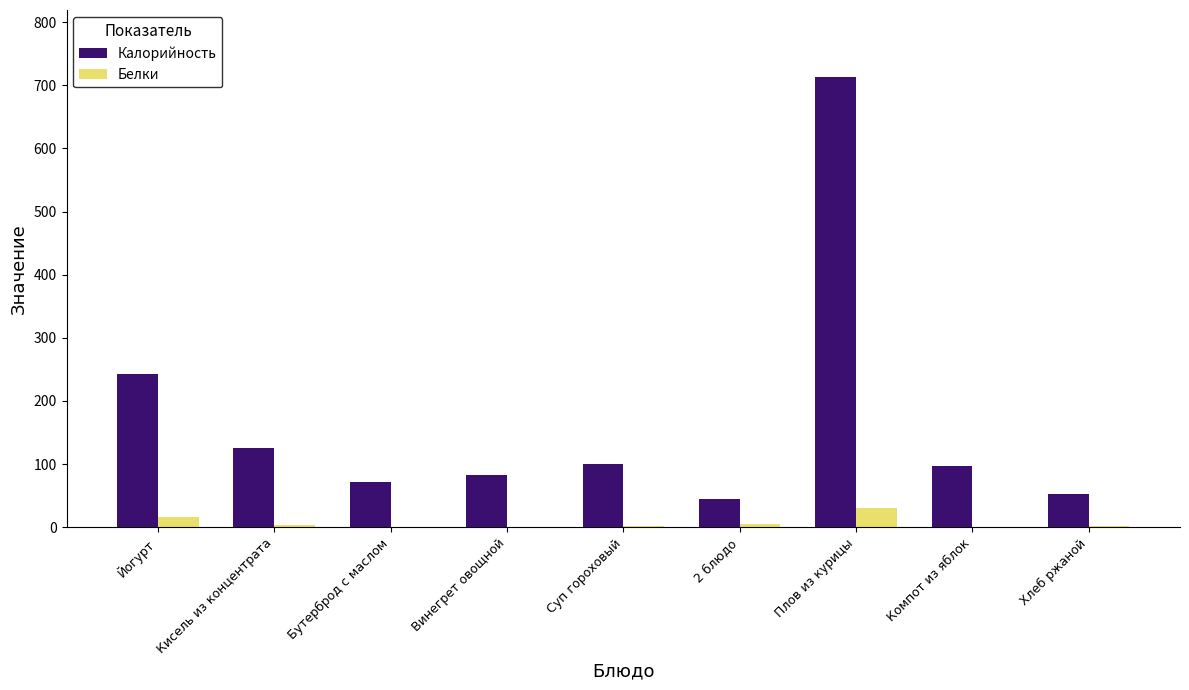

At which label is Белки closest to 15?

Йогурт